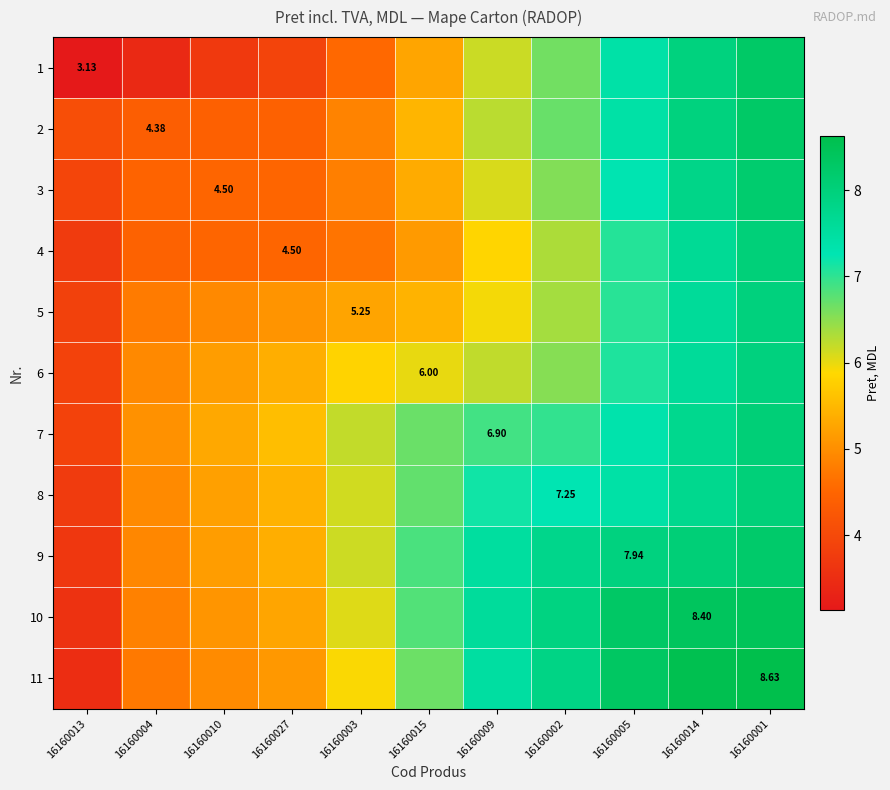

Is the value of 11 at 16160001 greater than the value of 2 at 16160005?

Yes